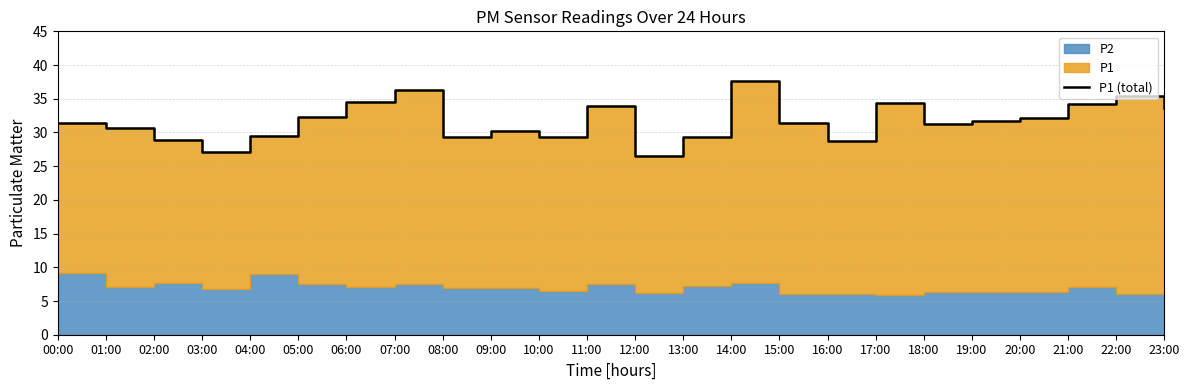

What is the difference between the maximum and minimum values?

11.2